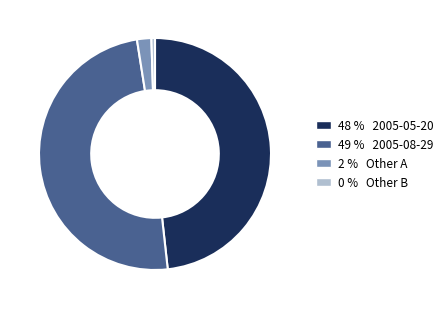

Does any single category account for the majority?

No